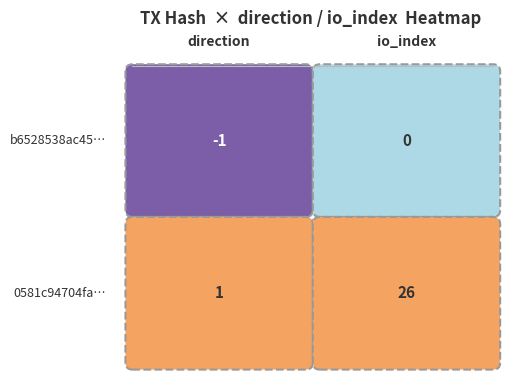

The value of 0581c94704fa1398ba77041feaab49916bc3e16 at 0 is 1. True or false?

True